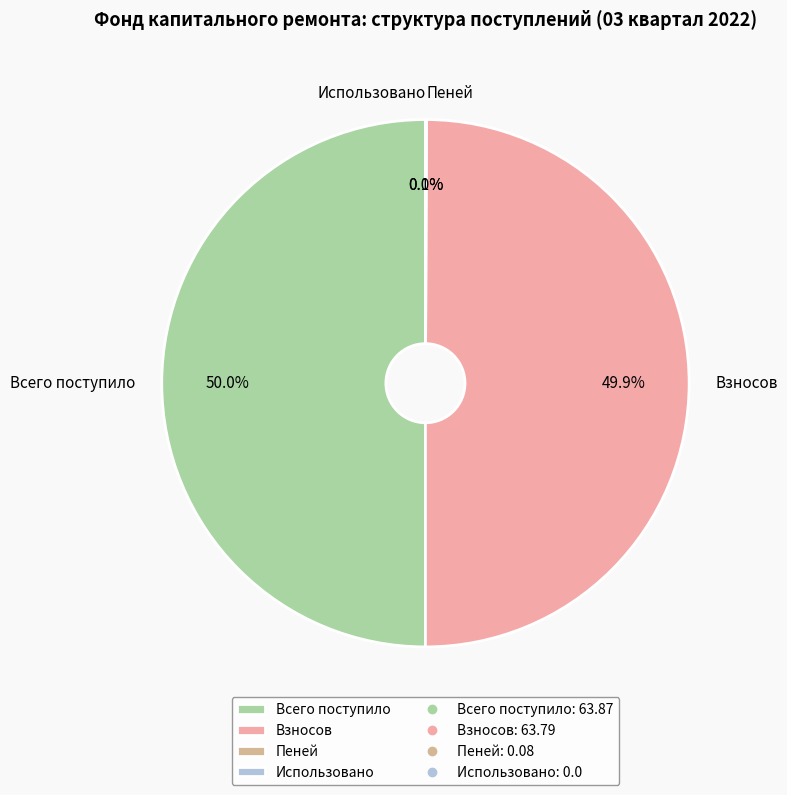

To the nearest percent, what is the average slice percentage?

25%